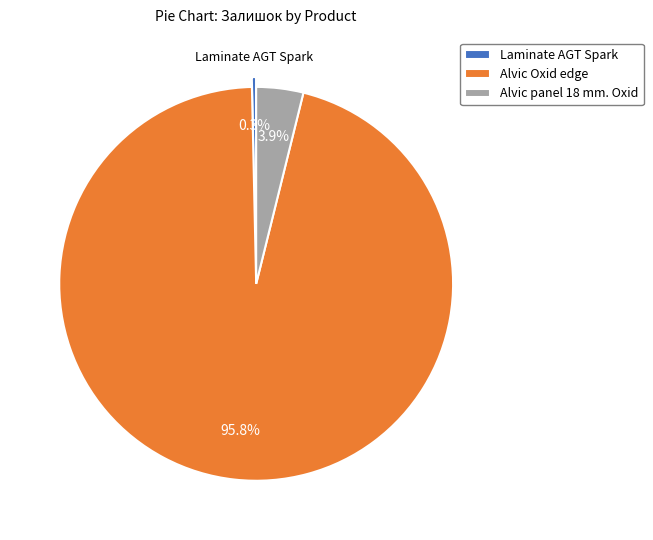

Is there any slice that represents more than half of the pie?

Yes